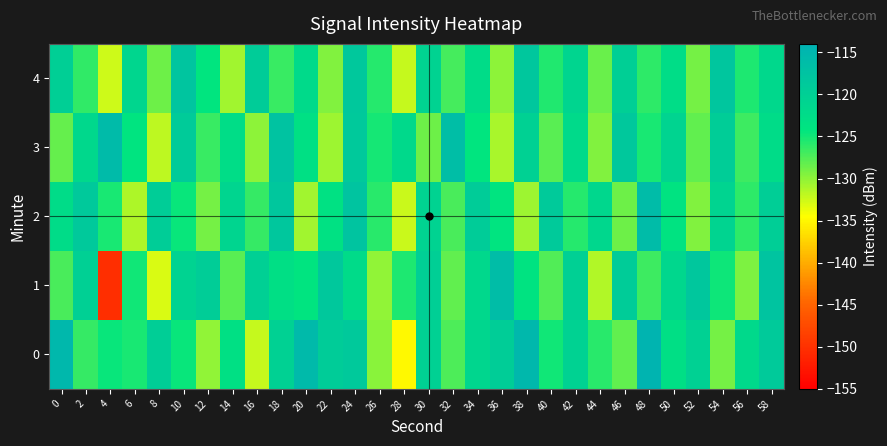

Reading right to left, transcribe all the data shown in this chart.

0: 58=-118.9	56=-121.9	54=-129.0	52=-120.3	50=-123.0	48=-114.5	46=-128.3	44=-126.0	42=-120.6	40=-125.0	38=-115.2	36=-119.5	34=-121.3	32=-127.4	30=-120.4	28=-134.8	26=-129.7	24=-118.7	22=-119.4	20=-115.6	18=-120.3	16=-132.1	14=-123.2	12=-130.1	10=-124.7	8=-119.7	6=-125.2	4=-124.7	2=-126.4	0=-115.4
1: 58=-117.6	56=-129.3	54=-124.8	52=-118.3	50=-121.5	48=-126.7	46=-119.2	44=-131.4	42=-120.1	40=-127.6	38=-123.9	36=-116.3	34=-121.7	32=-128.2	30=-119.8	28=-125.4	26=-130.1	24=-122.3	22=-118.5	20=-124.1	18=-123.0	16=-120.2	14=-127.9	12=-119.6	10=-120.6	8=-133.0	6=-125.0	4=-150.3	2=-119.9	0=-127.2
2: 58=-119.7	56=-126.1	54=-120.9	52=-129.4	50=-123.8	48=-116.2	46=-128.6	44=-121.4	42=-125.7	40=-118.9	38=-130.5	36=-124.1	34=-119.3	32=-127.2	30=-120.6	28=-132.3	26=-125.9	24=-117.8	22=-123.5	20=-130.7	18=-118.2	16=-126.4	14=-121.1	12=-128.9	10=-124.6	8=-119.5	6=-131.2	4=-125.3	2=-118.7	0=-122.4
3: 58=-122.4	56=-126.8	54=-119.5	52=-128.2	50=-121.0	48=-125.3	46=-118.6	44=-129.5	42=-122.1	40=-127.8	38=-120.3	36=-131.1	34=-124.4	32=-116.5	30=-128.7	28=-121.9	26=-125.1	24=-118.8	22=-130.6	20=-123.3	18=-117.4	16=-129.9	14=-122.7	12=-126.5	10=-119.1	8=-131.8	6=-124.2	4=-115.9	2=-121.6	0=-128.3
4: 58=-121.8	56=-125.4	54=-118.1	52=-129.0	50=-122.7	48=-126.1	46=-119.8	44=-128.5	42=-121.2	40=-125.6	38=-118.3	36=-129.9	34=-122.6	32=-127.1	30=-120.7	28=-132.2	26=-125.8	24=-118.5	22=-129.4	20=-122.1	18=-126.6	16=-119.2	14=-130.8	12=-124.4	10=-117.9	8=-128.7	6=-121.3	4=-132.5	2=-126.2	0=-119.8